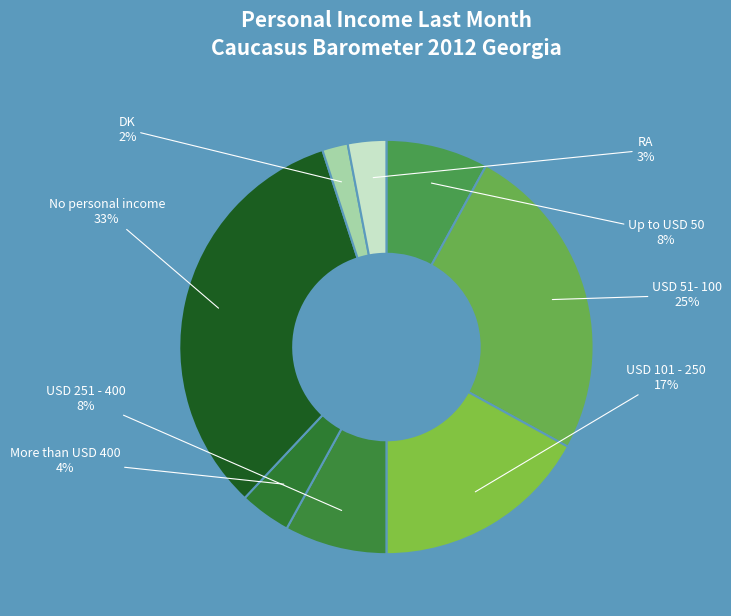

Approximately how many times larger is the value at USD 51- 100 compared to No personal income?

0.8